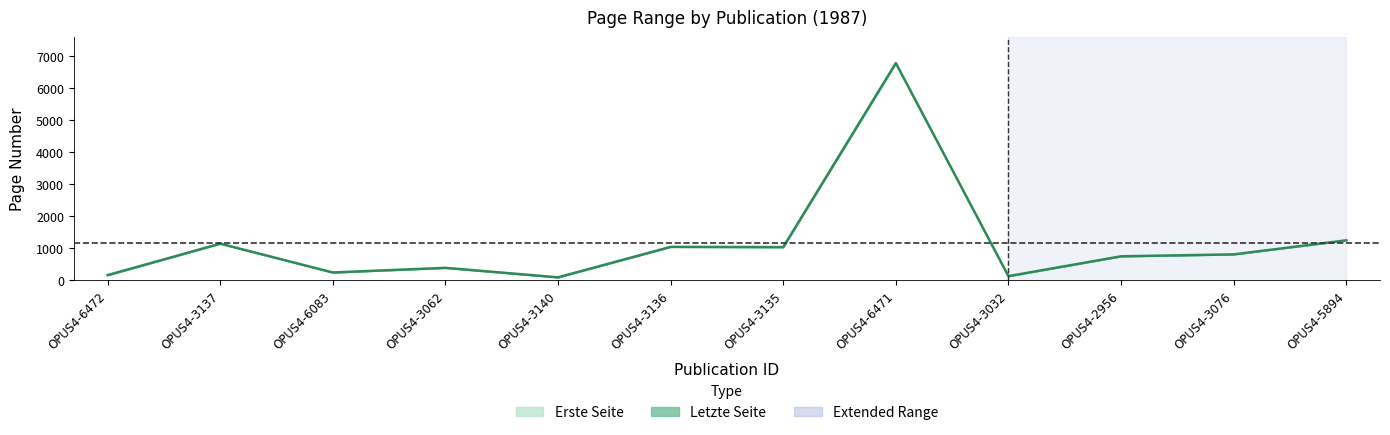

What is the change in value from OPUS4-3137 to OPUS4-3136?

-100.5